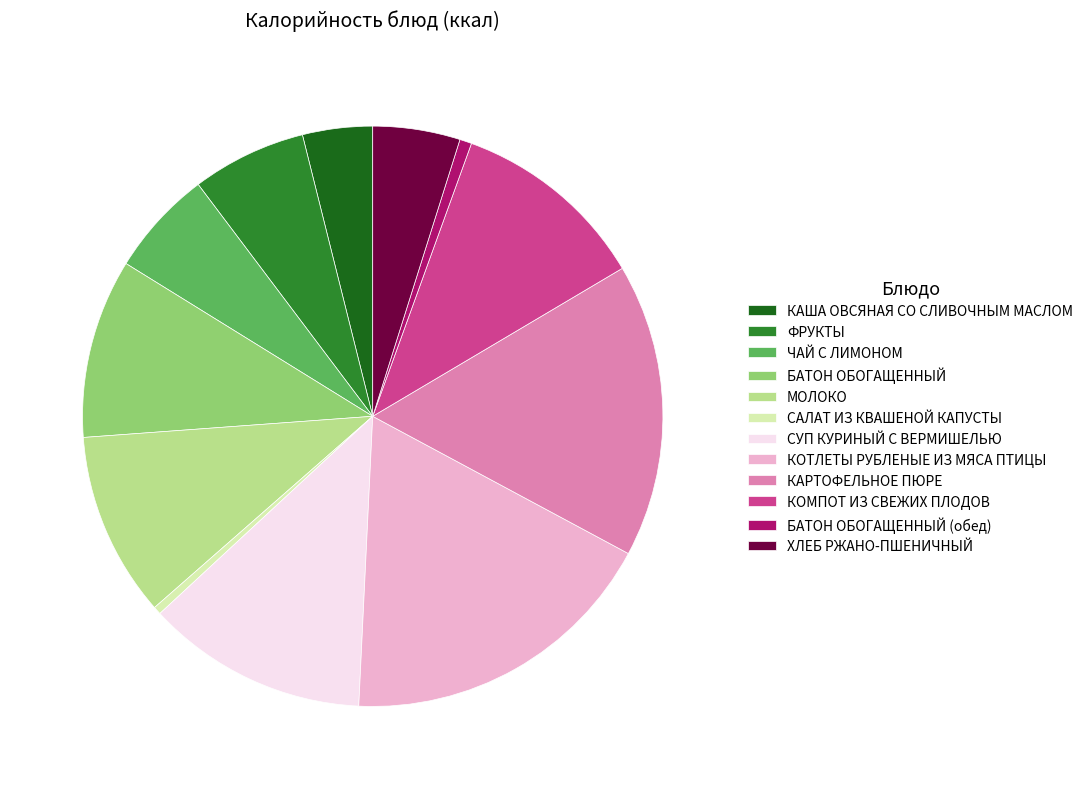

Is it true that ФРУКТЫ is 1% of the pie?

False